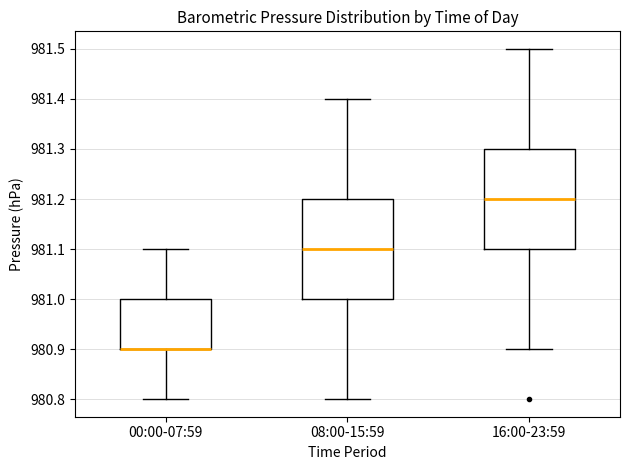

Where does the upper whisker of the box for 08:00-15:59 end on the y-axis? The values are not printed on the chart, so give them approximately, as read against the axis.

981.4